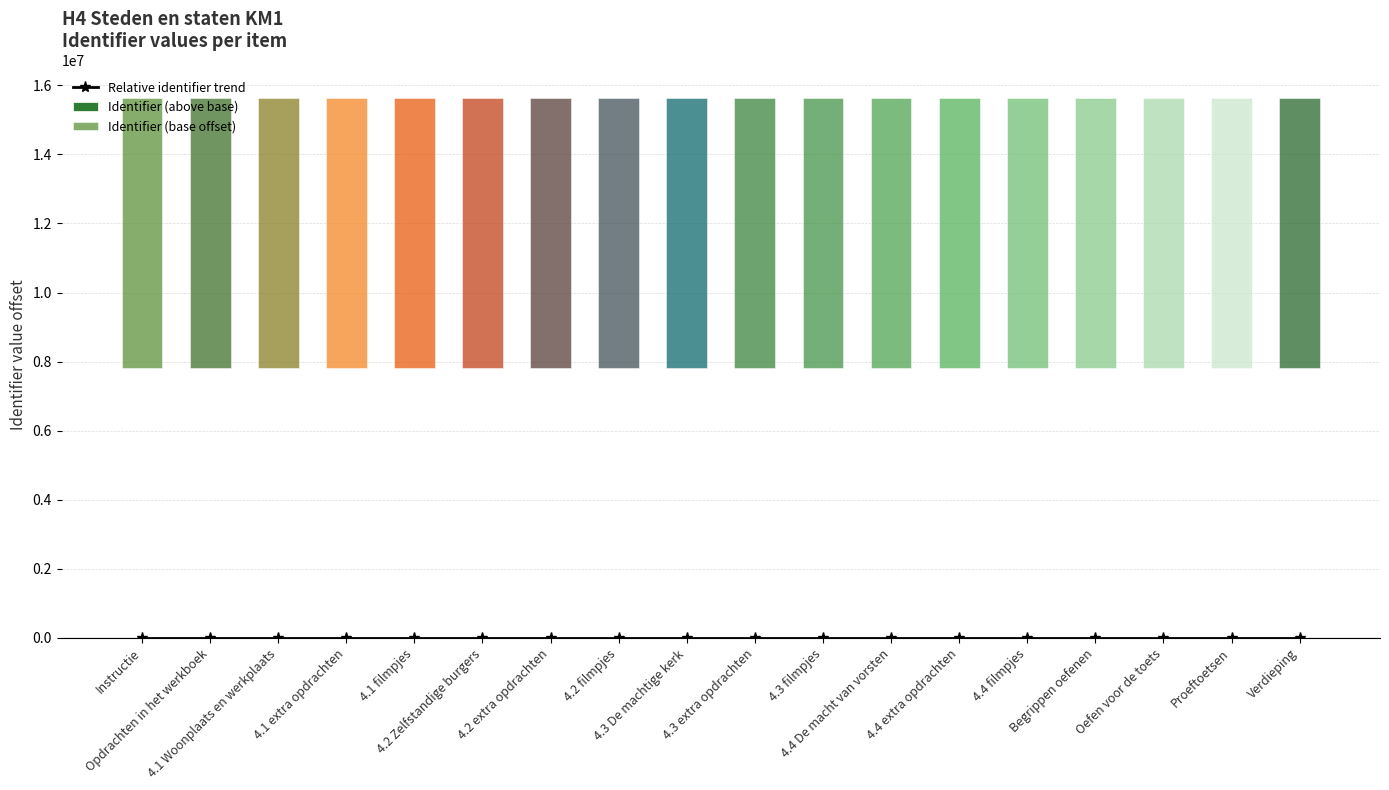

List the series in order of their peak value, lowest first.

Relative identifier trend, Identifier (above base), Identifier (base offset)